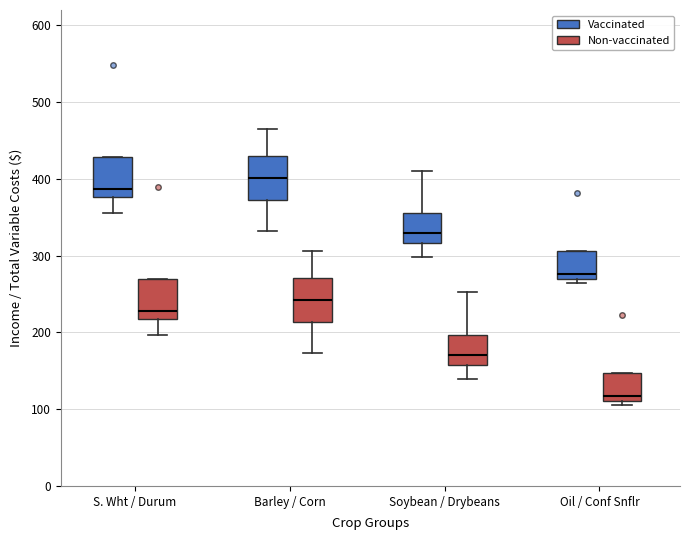

Where is the lower edge of the box for Barley / Corn (Vaccinated) on the y-axis? The values are not printed on the chart, so give them approximately, as read against the axis.

370